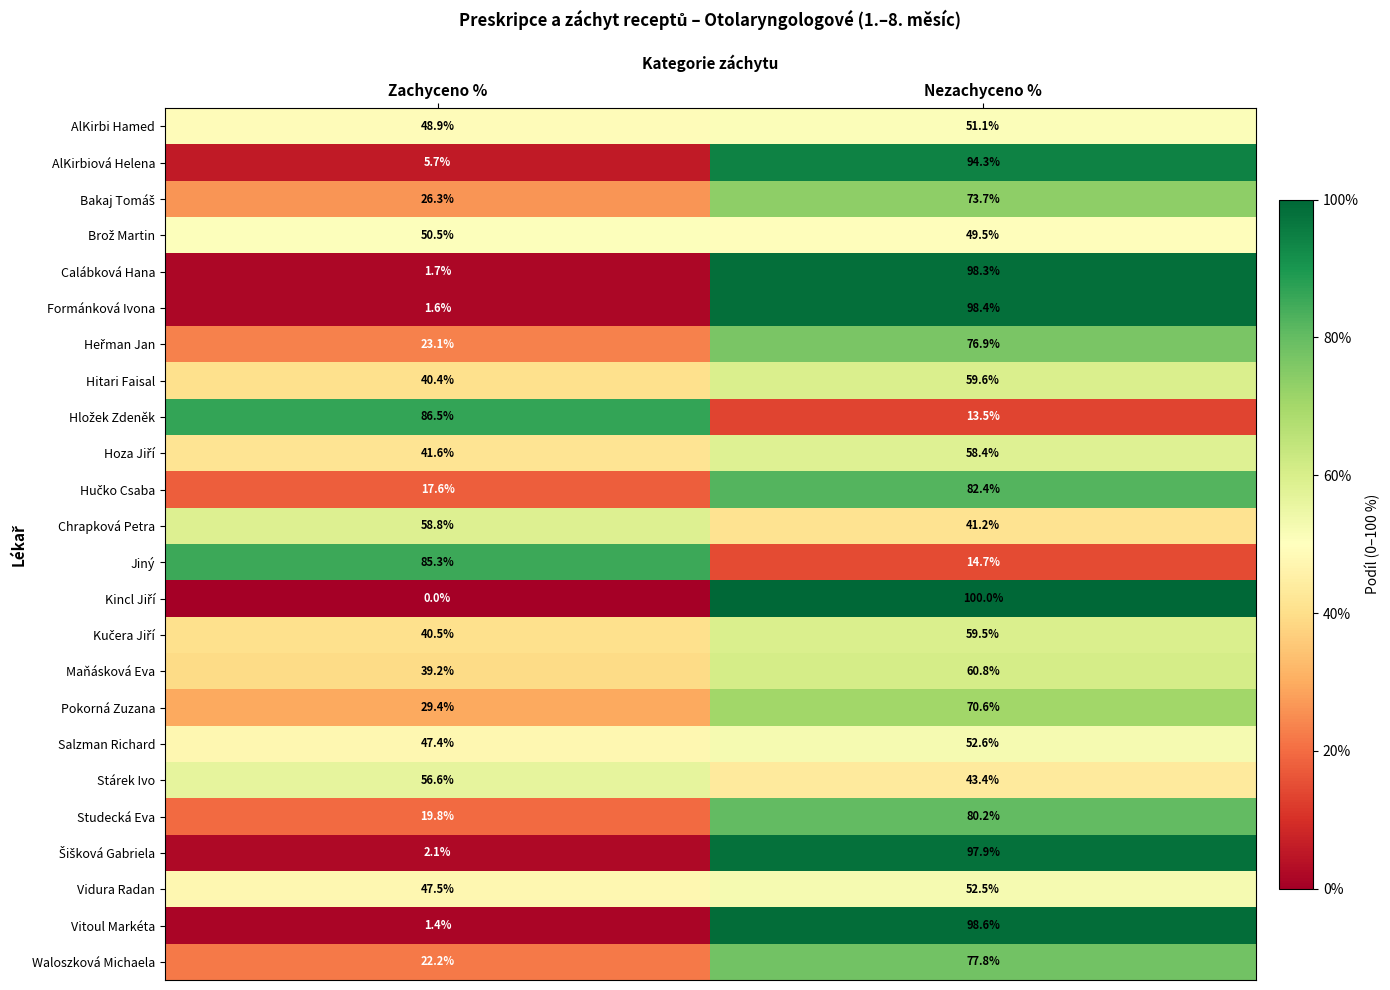

What is the total value across all series at Nezachyceno %?

1605.9